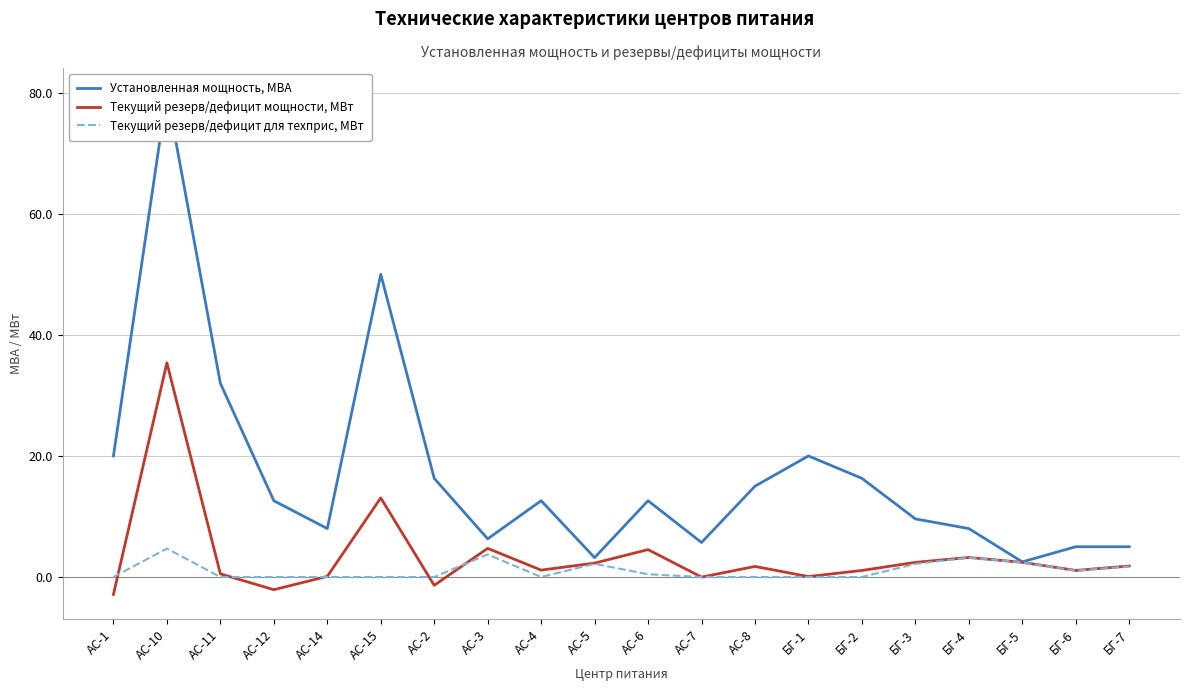

How many lines are shown in the chart?

3